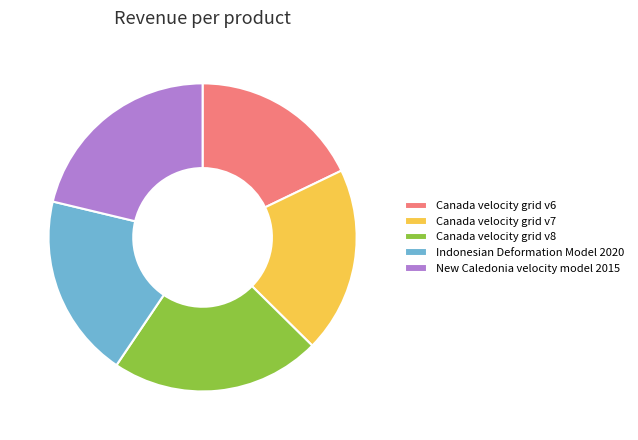

What is the smallest slice in the pie chart?

Canada velocity grid v6